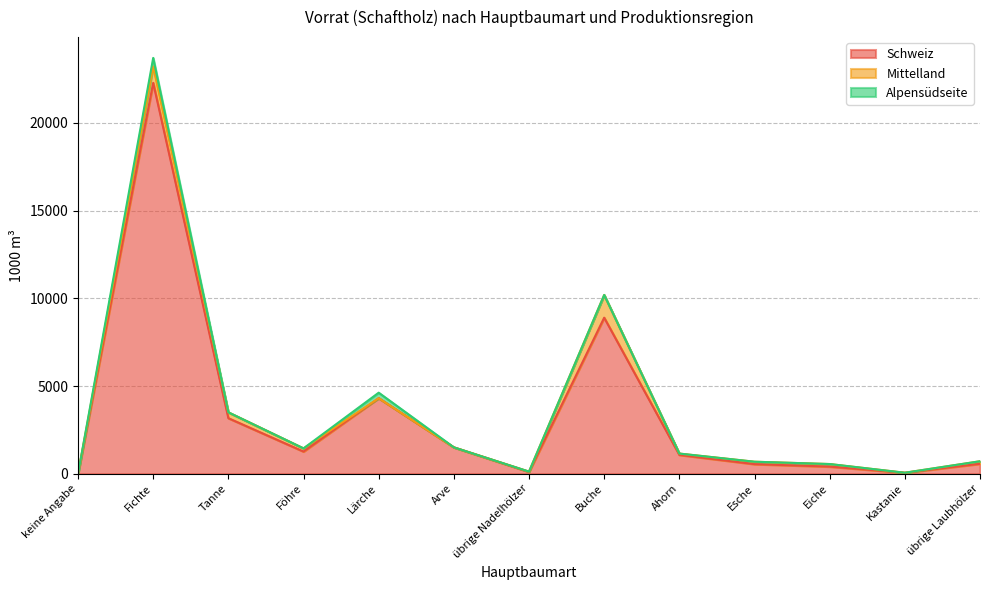

Reading right to left, extract all data points from this chart.

Schweiz: übrige Laubhölzer=567	Kastanie=57	Eiche=406	Esche=547	Ahorn=1074	Buche=8896	übrige Nadelhölzer=103	Arve=1505	Lärche=4307	Föhre=1264	Tanne=3168	Fichte=22282	keine Angabe=0
Mittelland: übrige Laubhölzer=144	Kastanie=0	Eiche=147	Esche=138	Ahorn=76	Buche=1296	übrige Nadelhölzer=19	Arve=0	Lärche=0	Föhre=182	Tanne=333	Fichte=938	keine Angabe=0
Alpensüdseite: übrige Laubhölzer=1	Kastanie=0	Eiche=0	Esche=0	Ahorn=0	Buche=0	übrige Nadelhölzer=0	Arve=0	Lärche=314	Föhre=0	Tanne=0	Fichte=486	keine Angabe=0